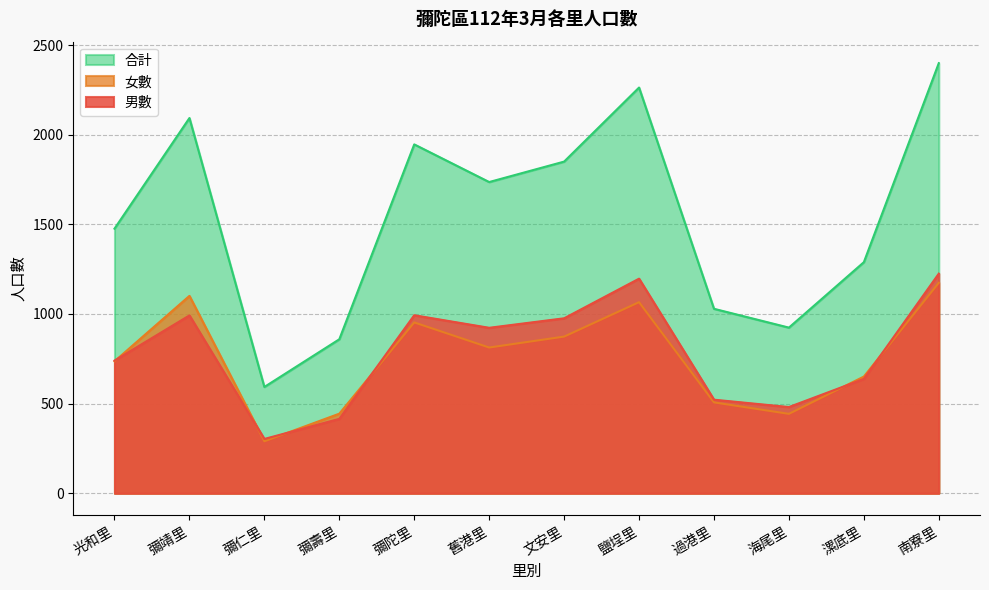

What is the value of the 女數 point at the 7th from the left?

874